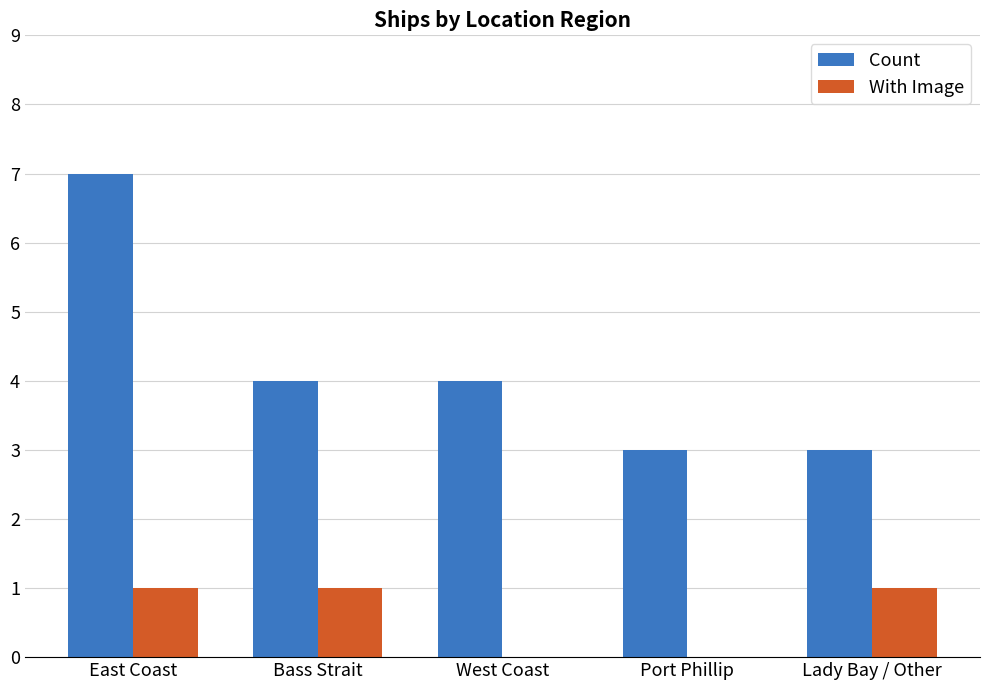

What are all the series names shown in the legend?

Count, With Image